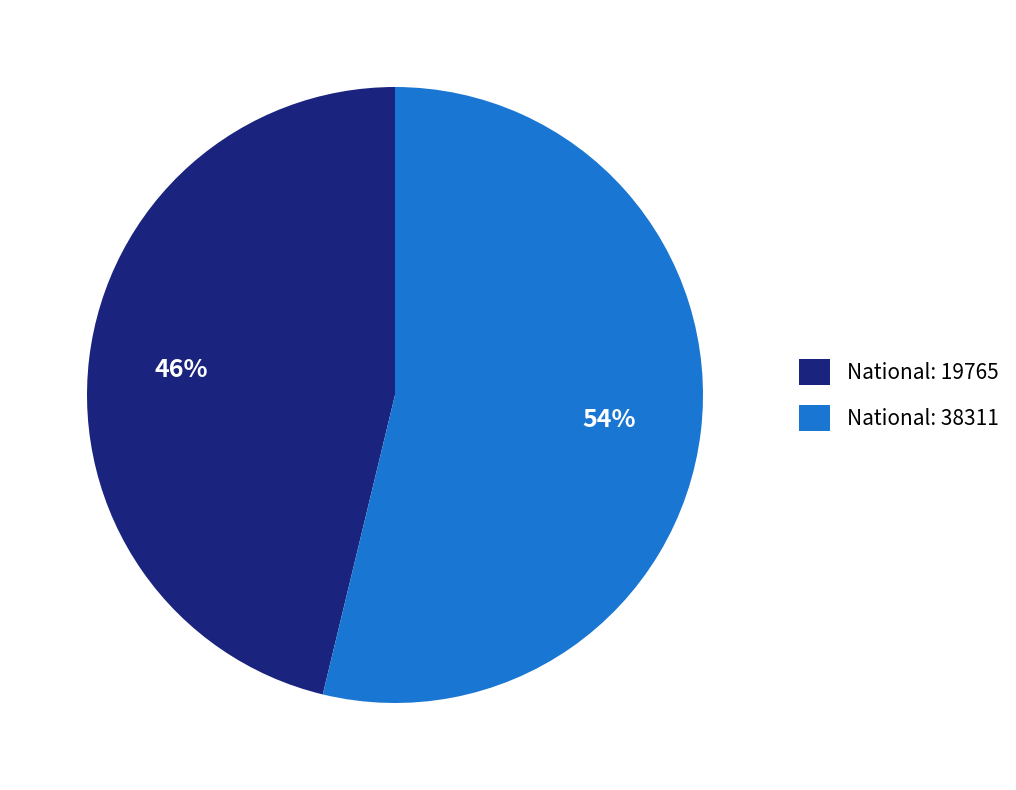

Count the number of slices in the pie.

2